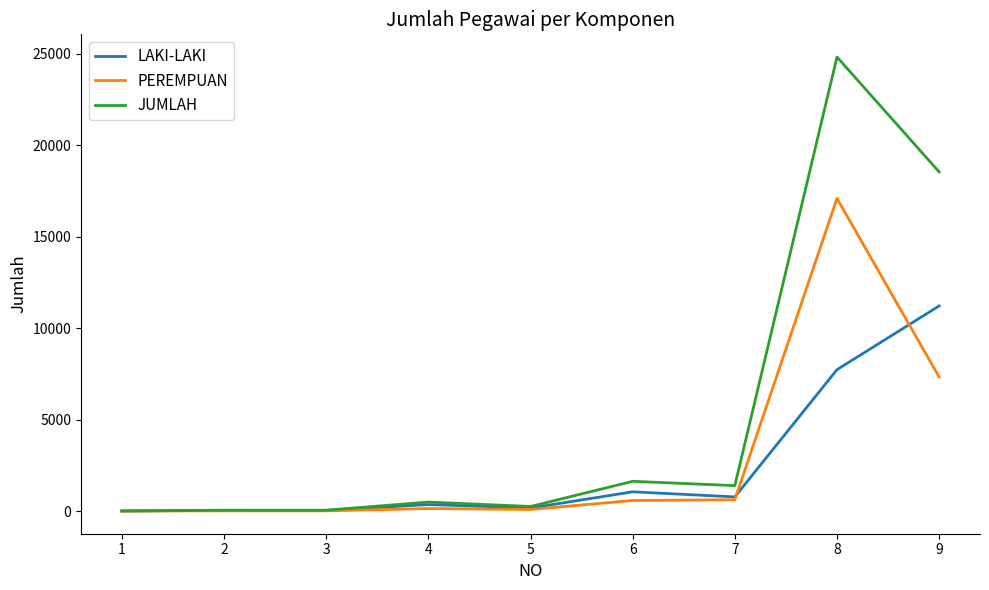

At which category is the sum across all series the highest?

8